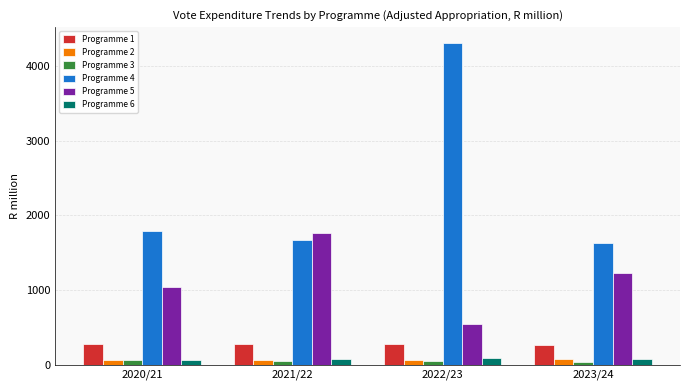

How many bars are there in total?

24